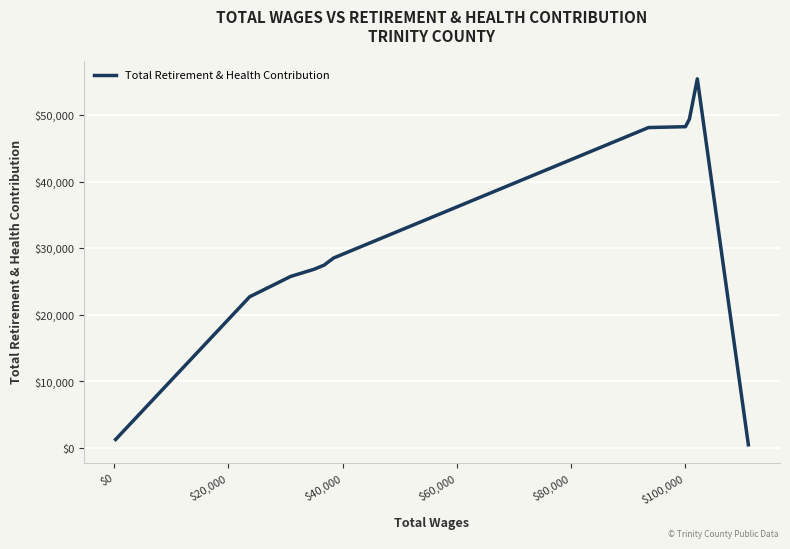

What is the difference between the maximum and minimum values?

54996